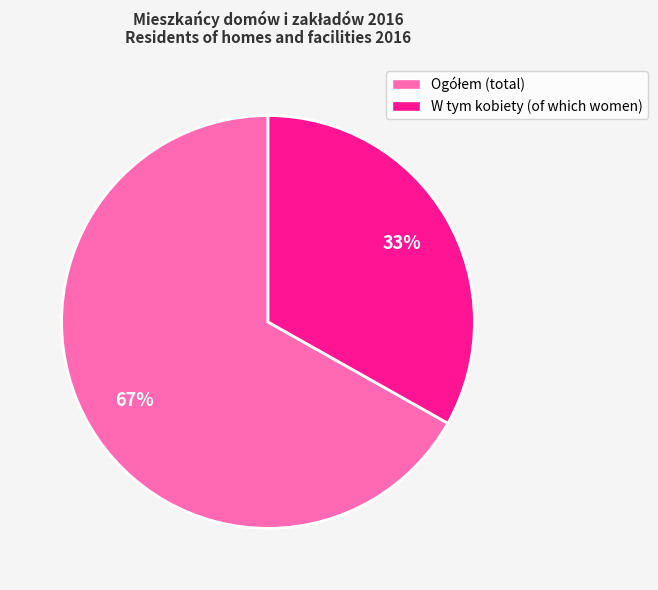

To the nearest percent, what is the average slice percentage?

50%